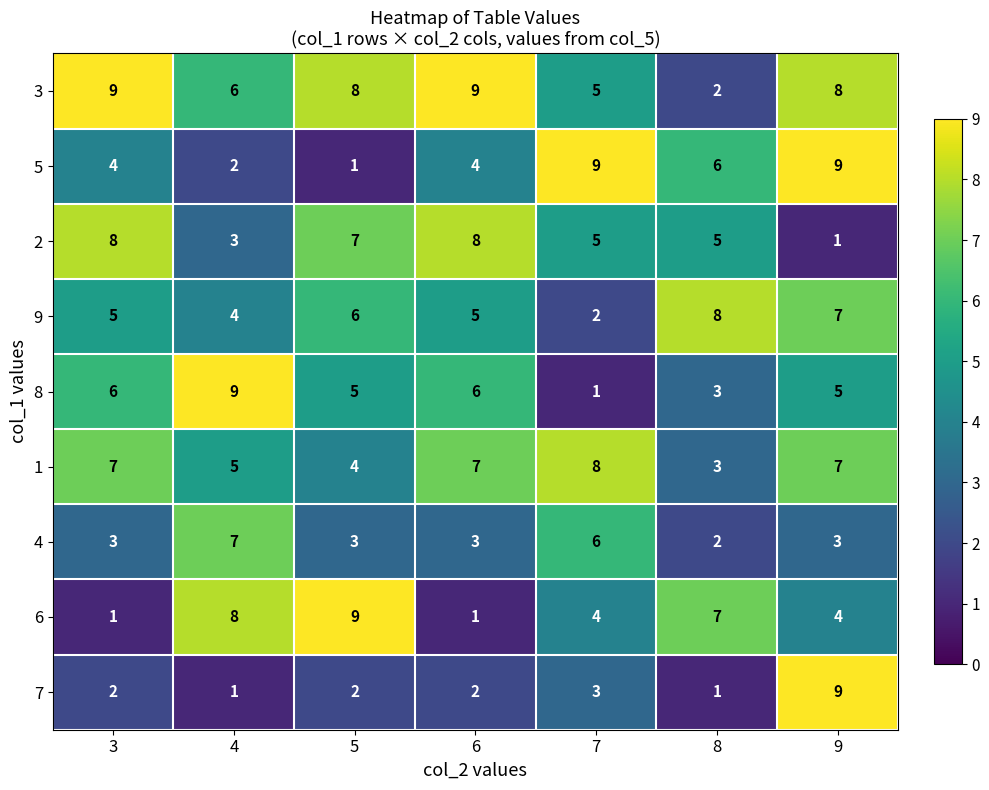

Read the 8 value at 9.

5